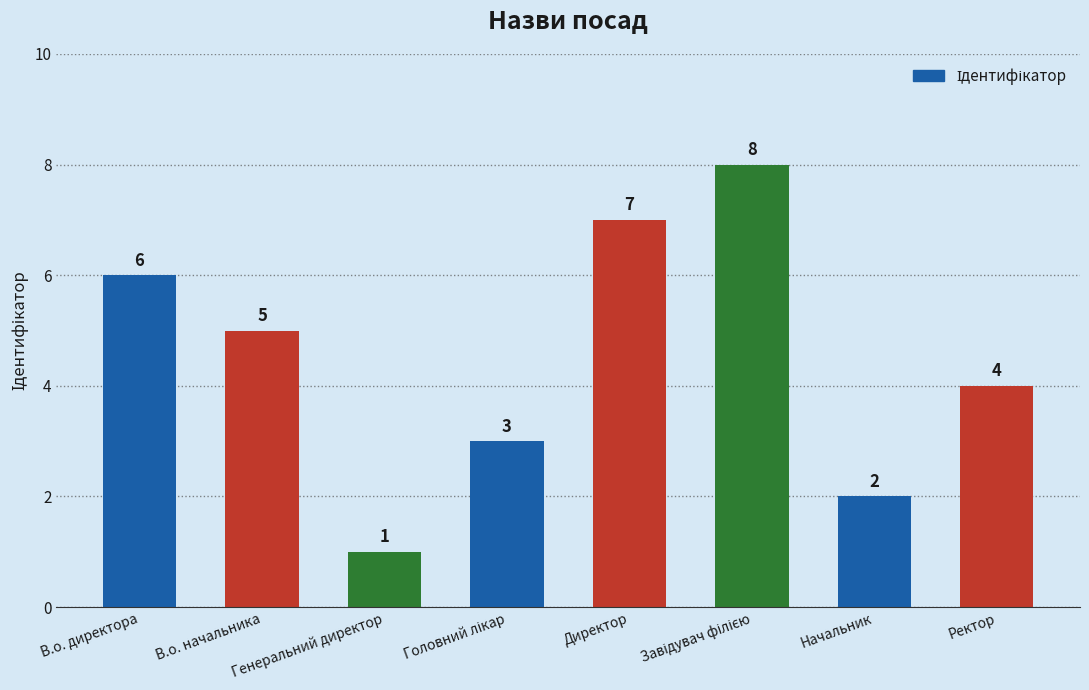

What is the value of the 1st bar from the left?

6